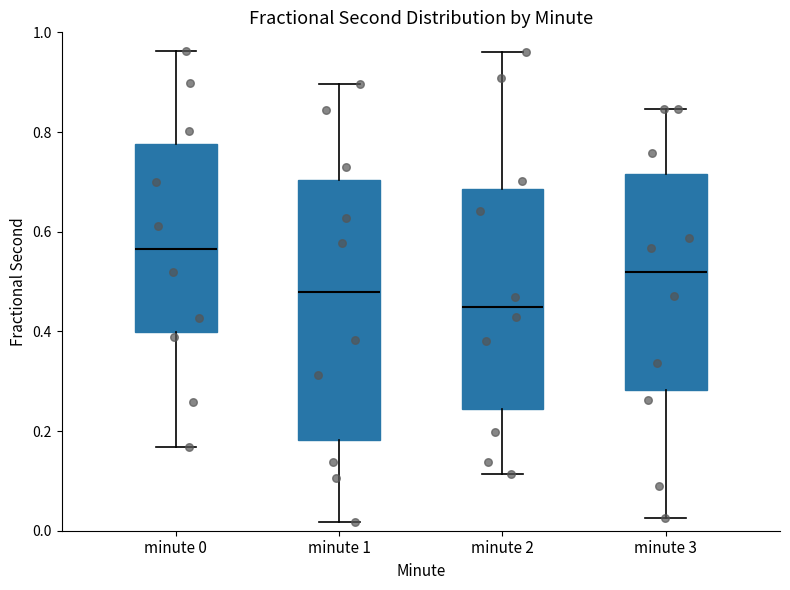

Reading left to right, transcribe this box plot: for each box, give where its median line is, the range the box spans, and where its two whiskers end, as read against the y-axis. The values are not printed on the chart, so give them approximately, as read against the axis.

minute 0: median 0.56, box 0.40 to 0.78, whiskers 0.16 to 0.96
minute 1: median 0.48, box 0.18 to 0.70, whiskers 0.02 to 0.90
minute 2: median 0.44, box 0.24 to 0.68, whiskers 0.12 to 0.96
minute 3: median 0.52, box 0.28 to 0.72, whiskers 0.02 to 0.84